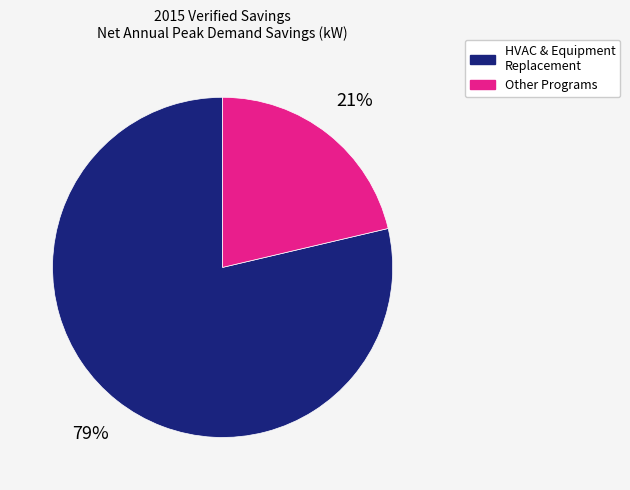

To the nearest percent, what percentage of the pie is Other Programs?

21%